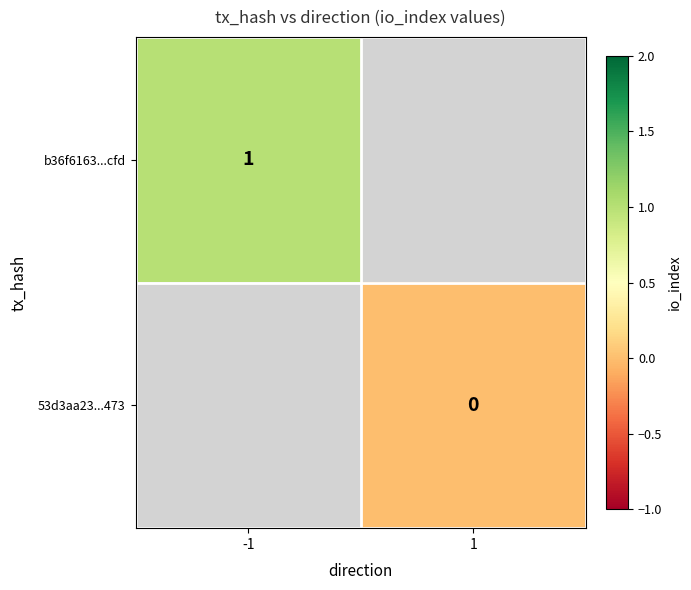

Is it true that b36f6163...cfd equals 1 at -1?

True